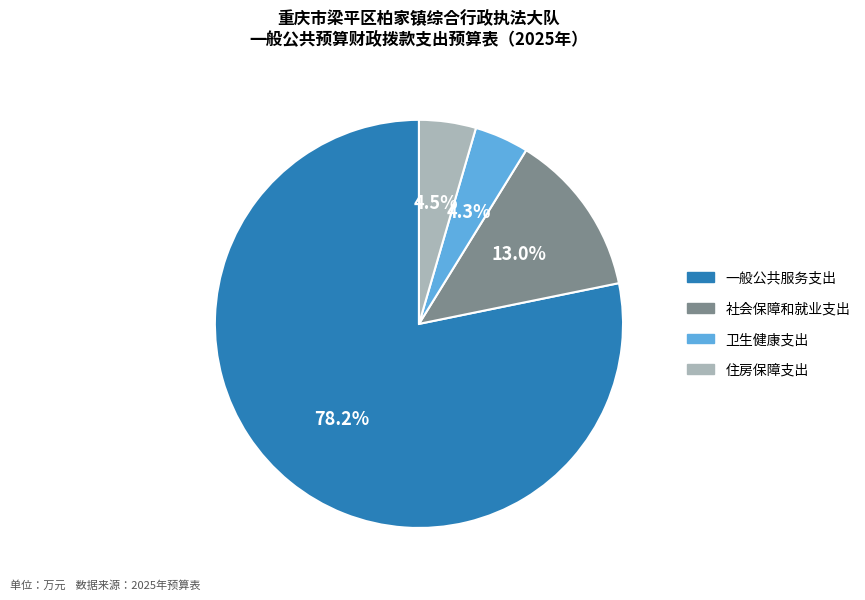

Does 一般公共服务支出 represent more than half of the total?

Yes